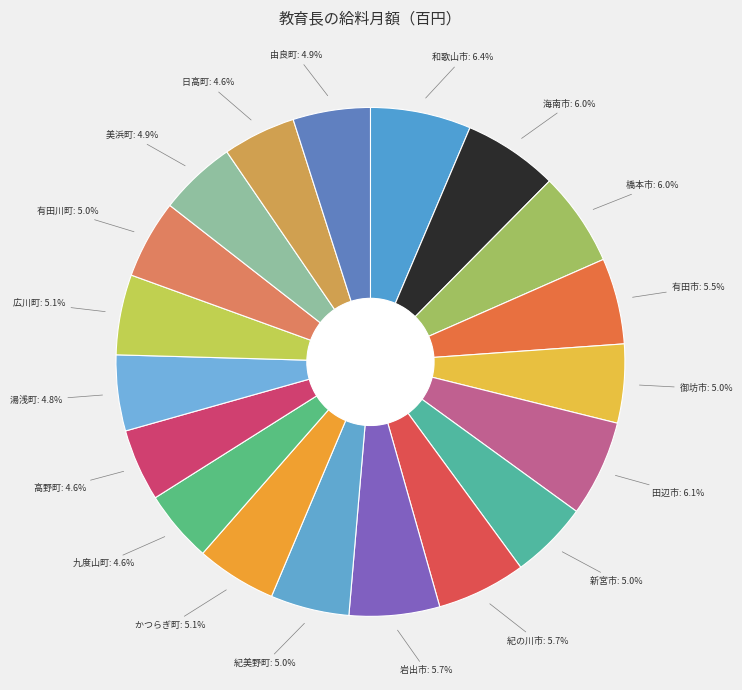

Count the number of slices in the pie.

19